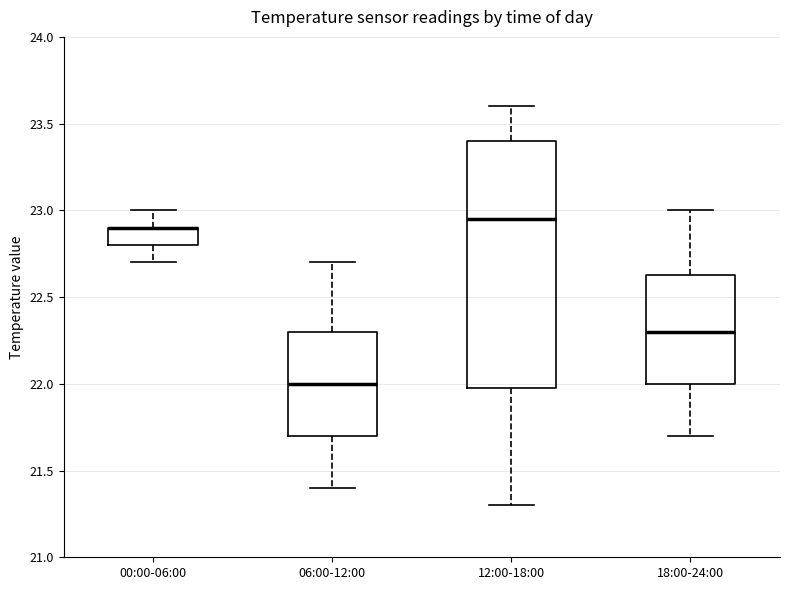

Comparing the boxes themselves (not the whiskers), which one is the tallest?

12:00-18:00